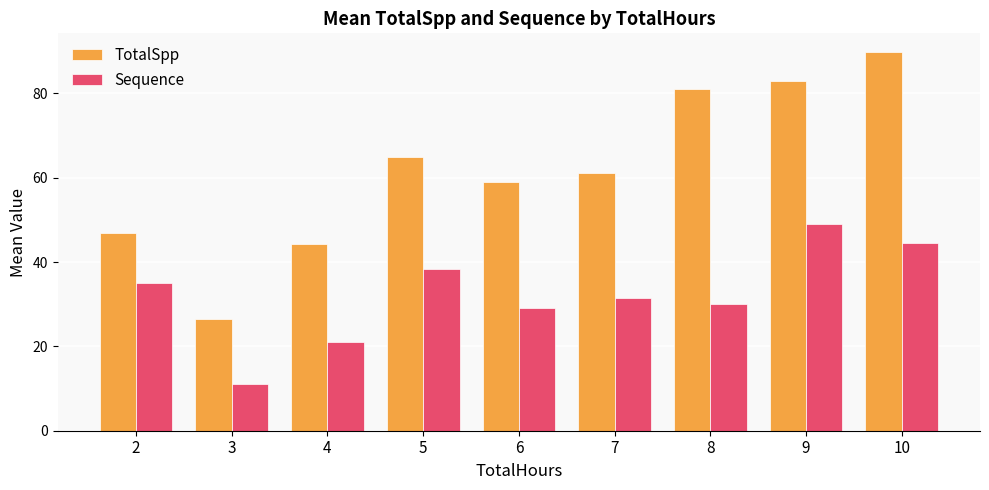

Where does the TotalSpp series first go above 61?

5